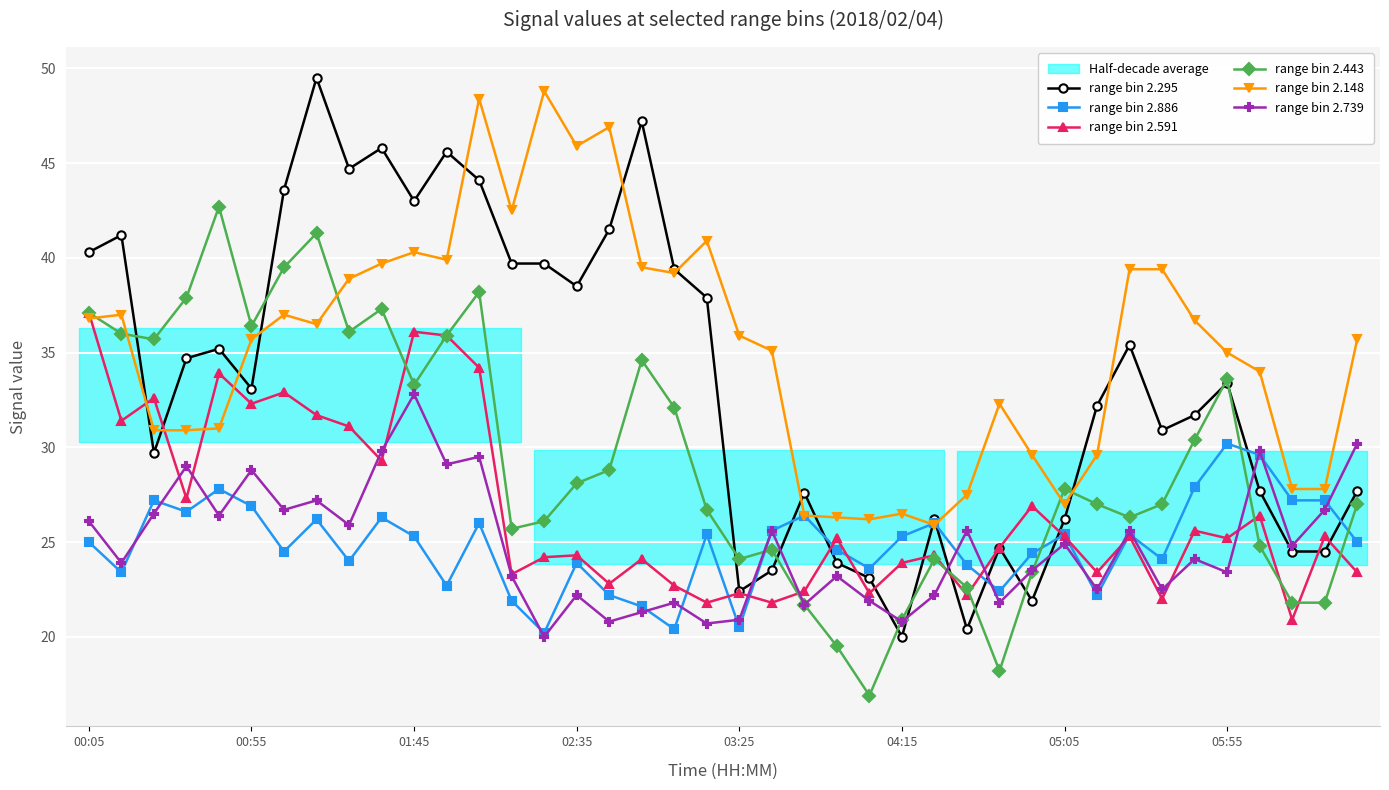

True or false: range bin 2.148 has more than 0 points higher than both neighbors.

True